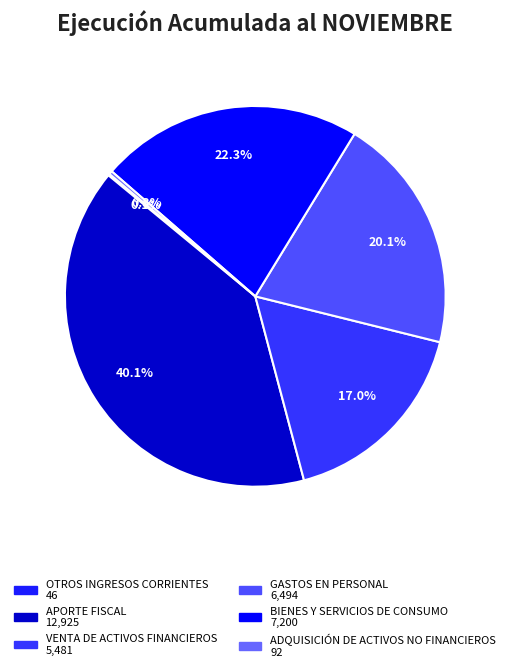

To the nearest percent, what portion does VENTA DE ACTIVOS FINANCIEROS represent?

17%